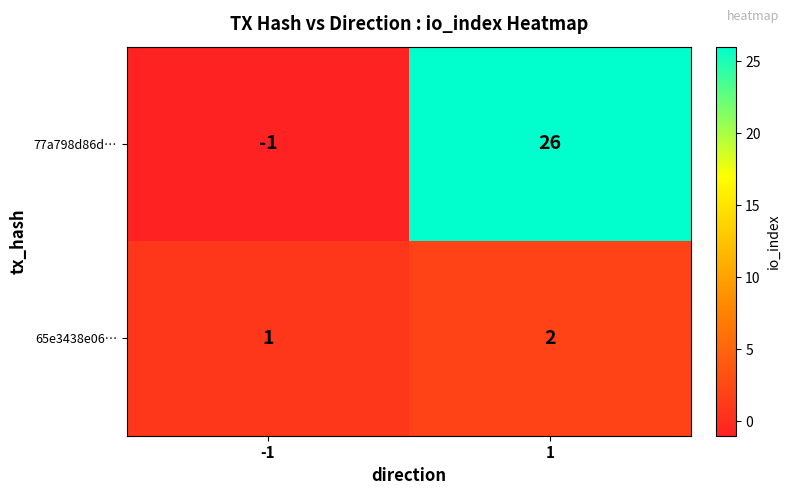

The value of 65e3438e06… at 1 is 1. True or false?

False